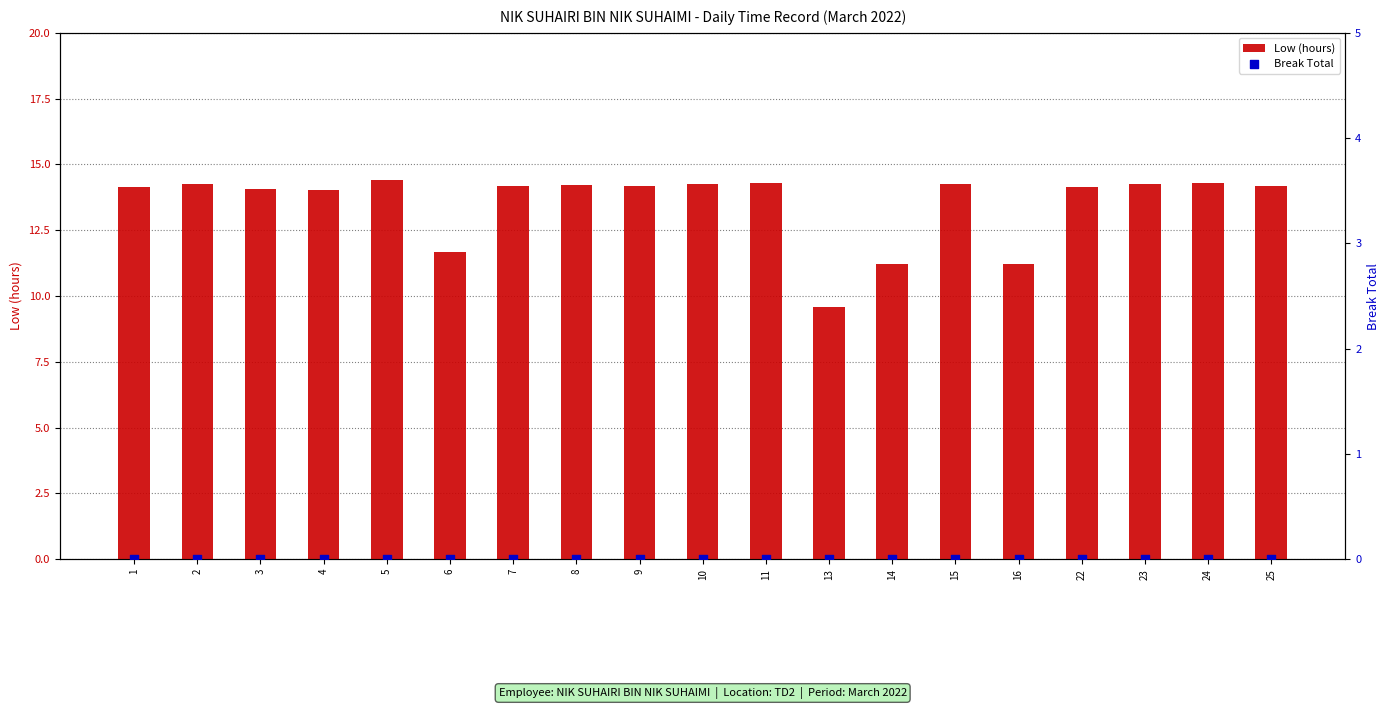

Which series reaches the maximum Y coordinate?

Low (hours)